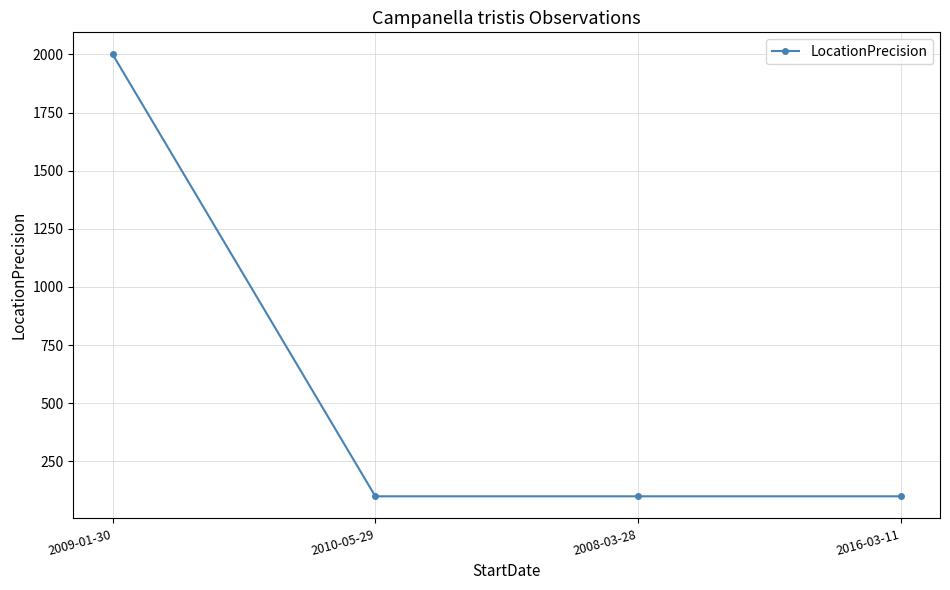

What is the ratio of the value at 2016-03-11 to the value at 2010-05-29?

1.0